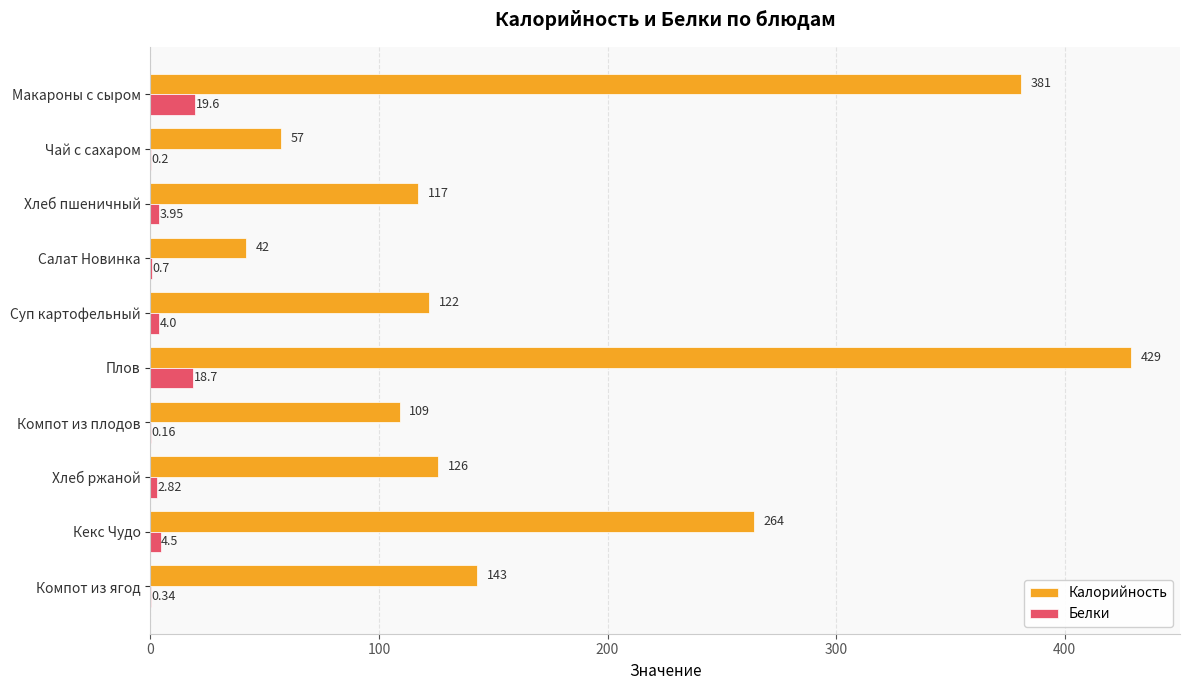

Which series changed the most between Суп картофельный and Компот из ягод?

Калорийность